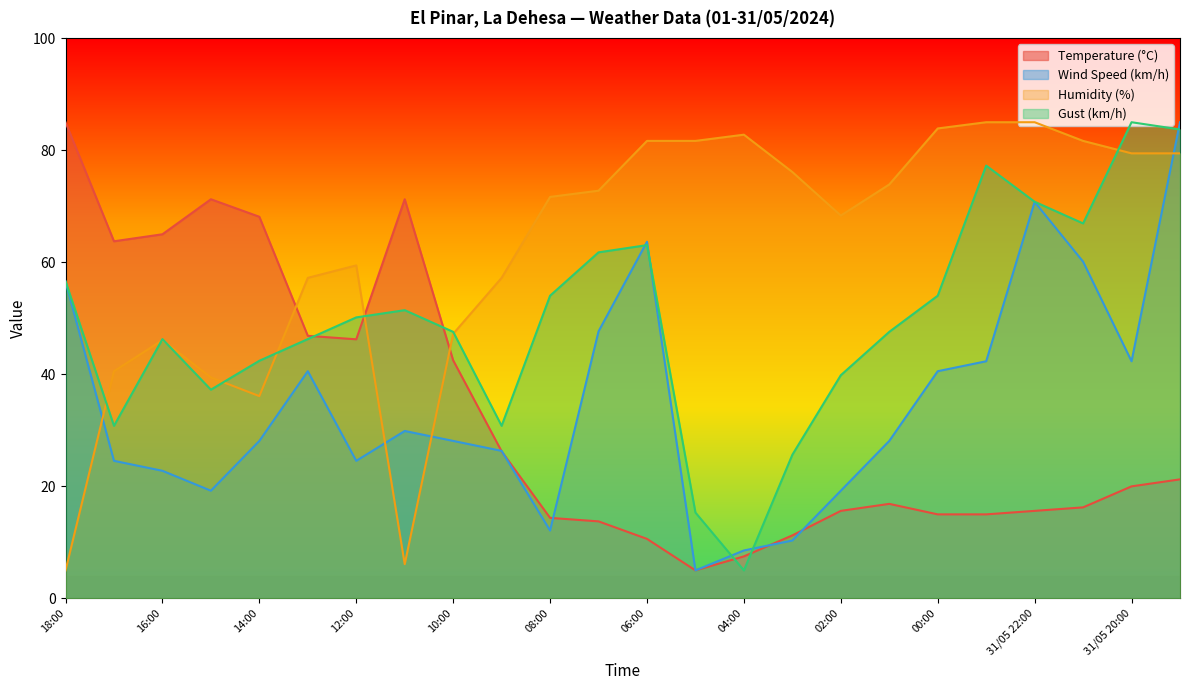

At which label does Temperature (°C) first exceed 19?

18:00